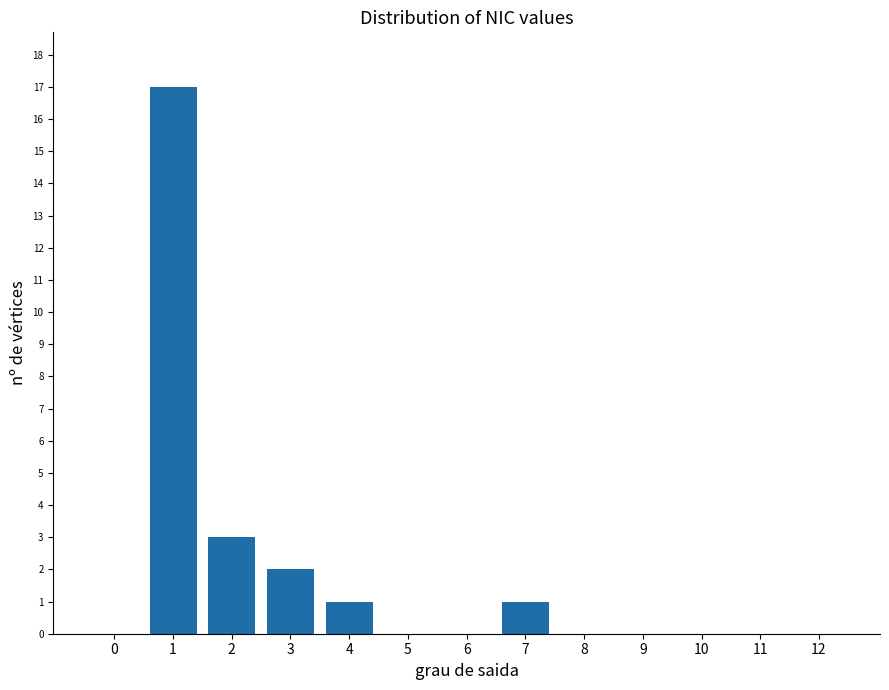

Reading left to right, transcribe all the data shown in this chart.

0=0	1=17	2=3	3=2	4=1	5=0	6=0	7=1	8=0	9=0	10=0	11=0	12=0